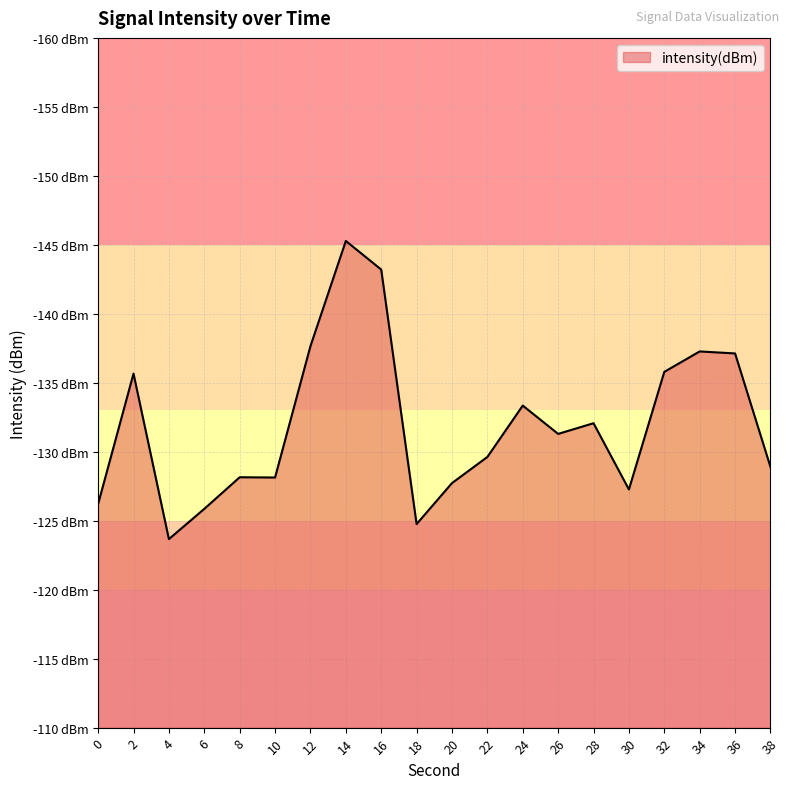

How many lines are shown in the chart?

1